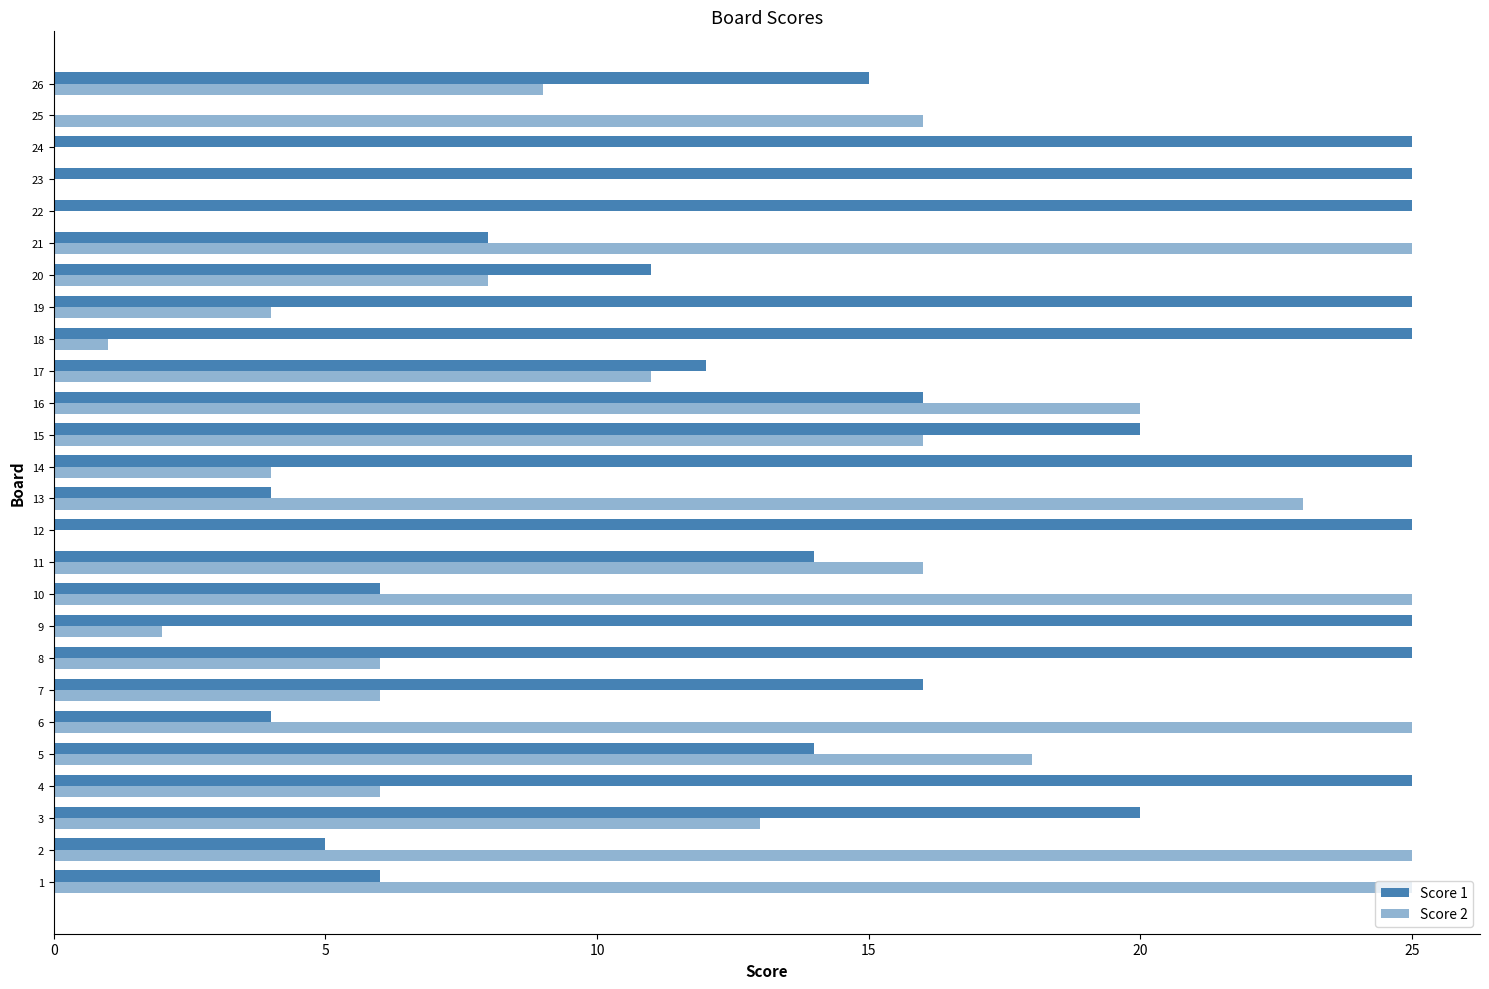

Count the number of data series in this chart.

2